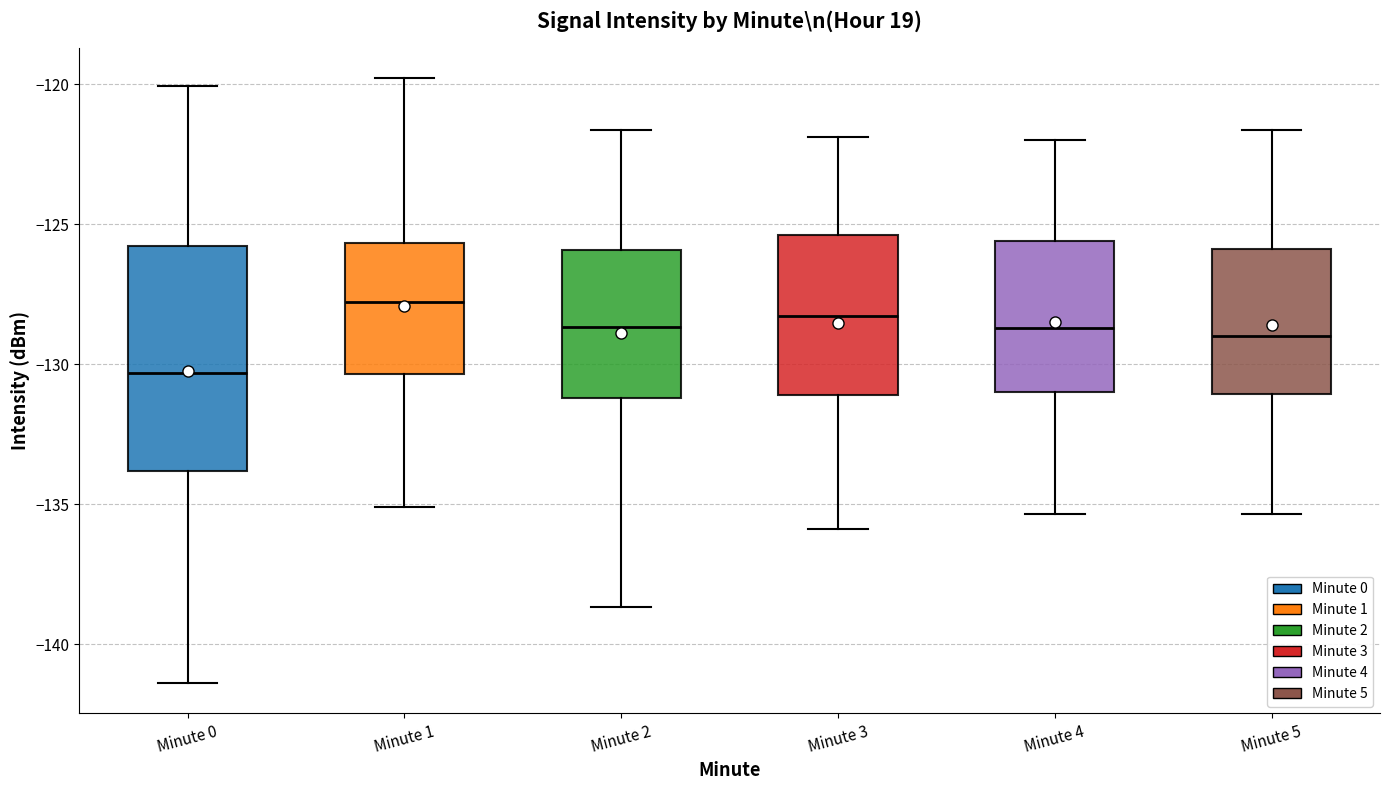

Reading left to right, transcribe this box plot: for each box, give where its median line is, the range the box spans, and where its two whiskers end, as read against the y-axis. The values are not printed on the chart, so give them approximately, as read against the axis.

Minute 0: median -130.5, box -134.0 to -126.0, whiskers -141.5 to -120.0
Minute 1: median -128.0, box -130.5 to -125.5, whiskers -135.0 to -120.0
Minute 2: median -128.5, box -131.0 to -126.0, whiskers -138.5 to -121.5
Minute 3: median -128.5, box -131.0 to -125.5, whiskers -136.0 to -122.0
Minute 4: median -128.5, box -131.0 to -125.5, whiskers -135.5 to -122.0
Minute 5: median -129.0, box -131.0 to -126.0, whiskers -135.5 to -121.5